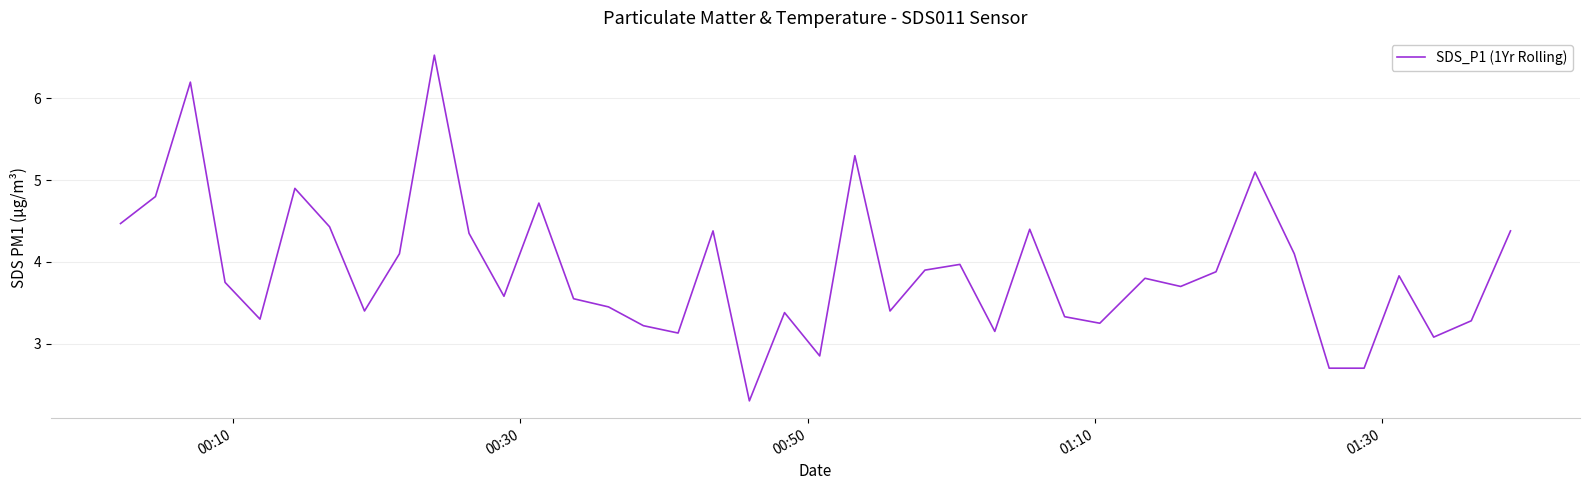

What is the minimum value shown in the chart?

2.3